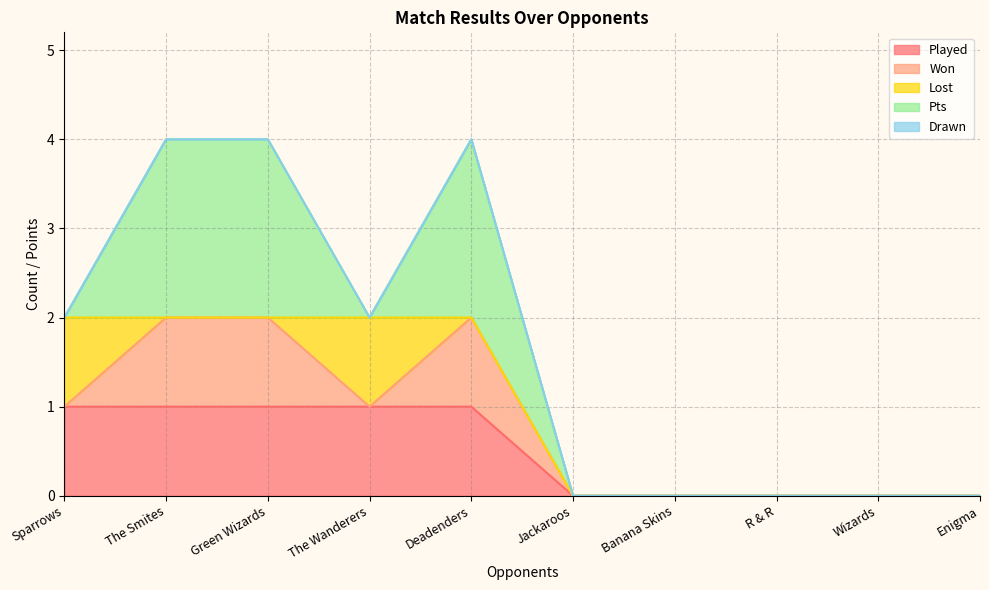

What is the maximum value for Pts?

2